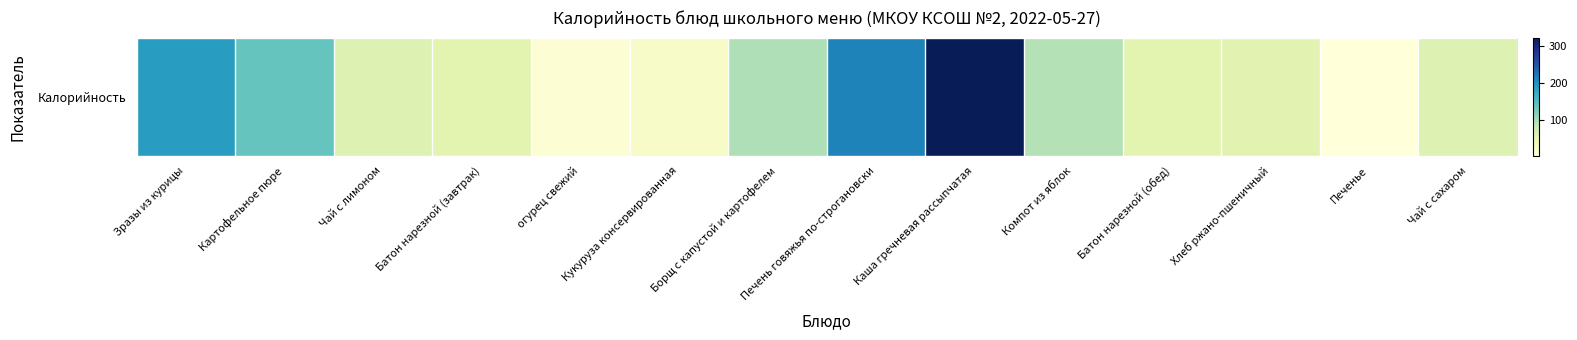

Where is the data nearest to the value 162?

Картофельное пюре